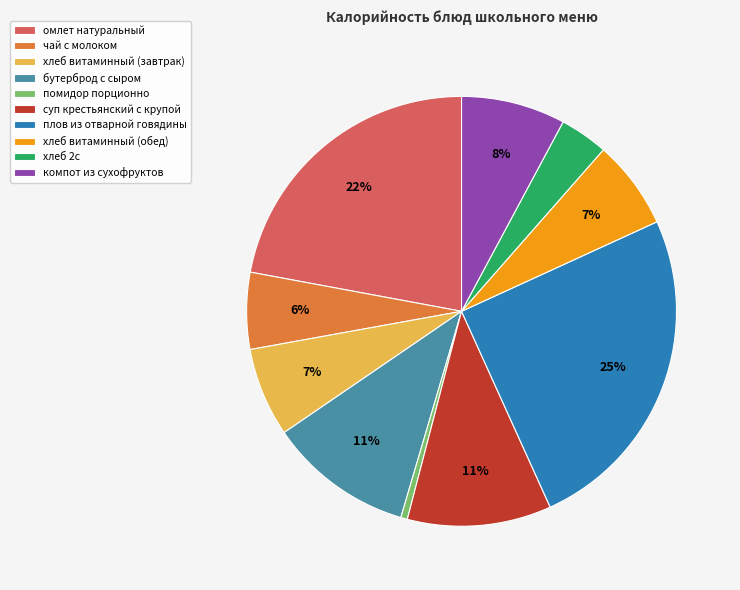

Combined, do компот из сухофруктов and плов из отварной говядины account for over 50%?

No